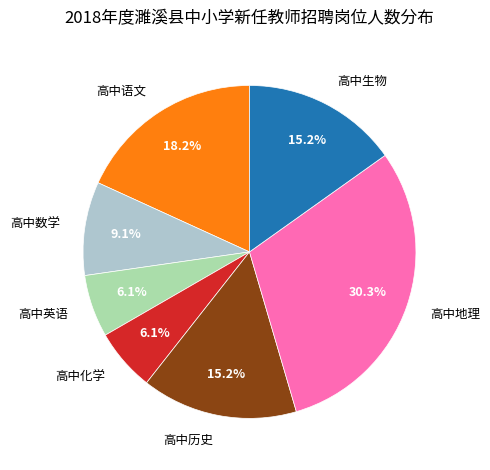

Count the number of slices in the pie.

7